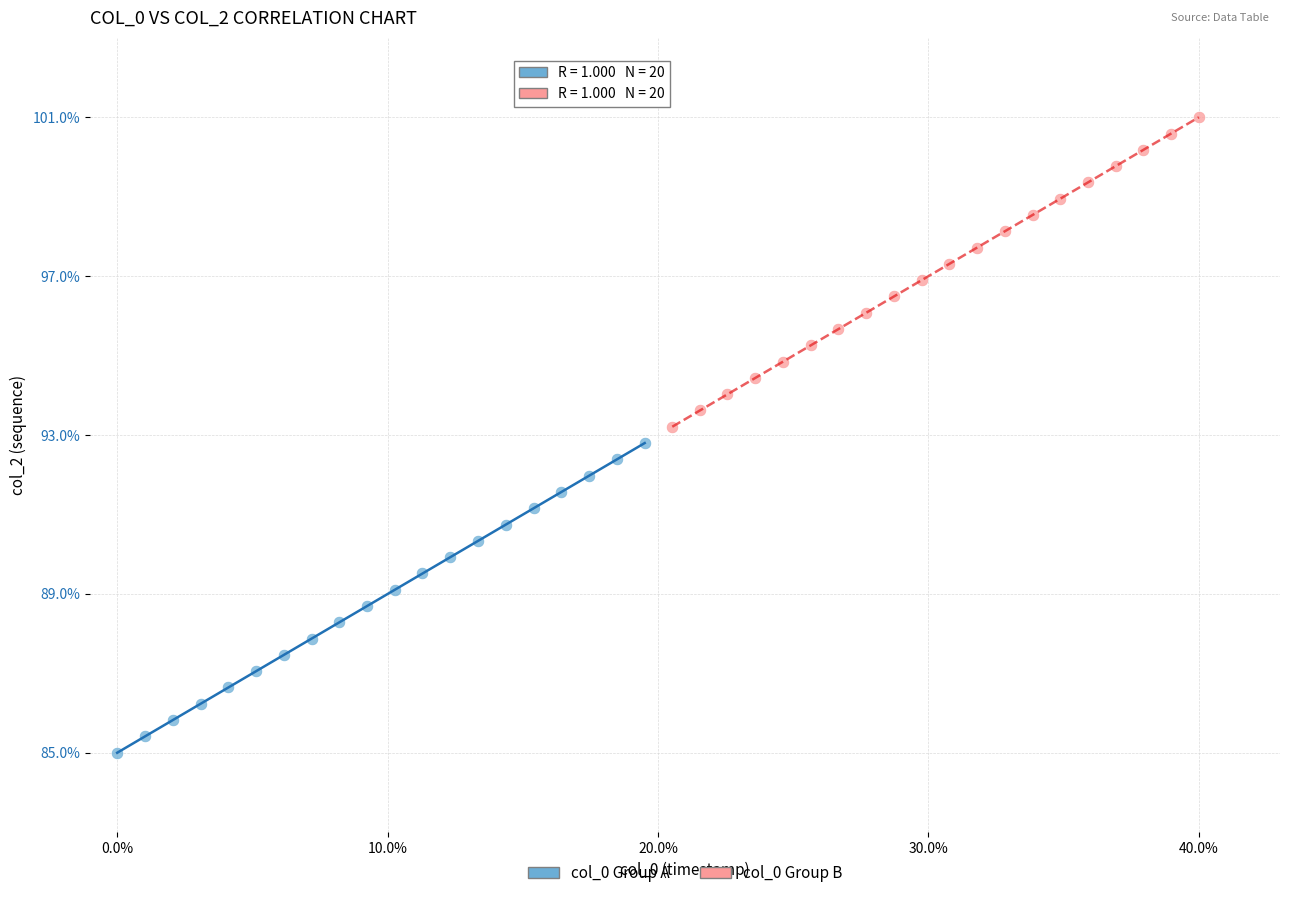

Which series contains the lowest Y value?

col_0 Group A